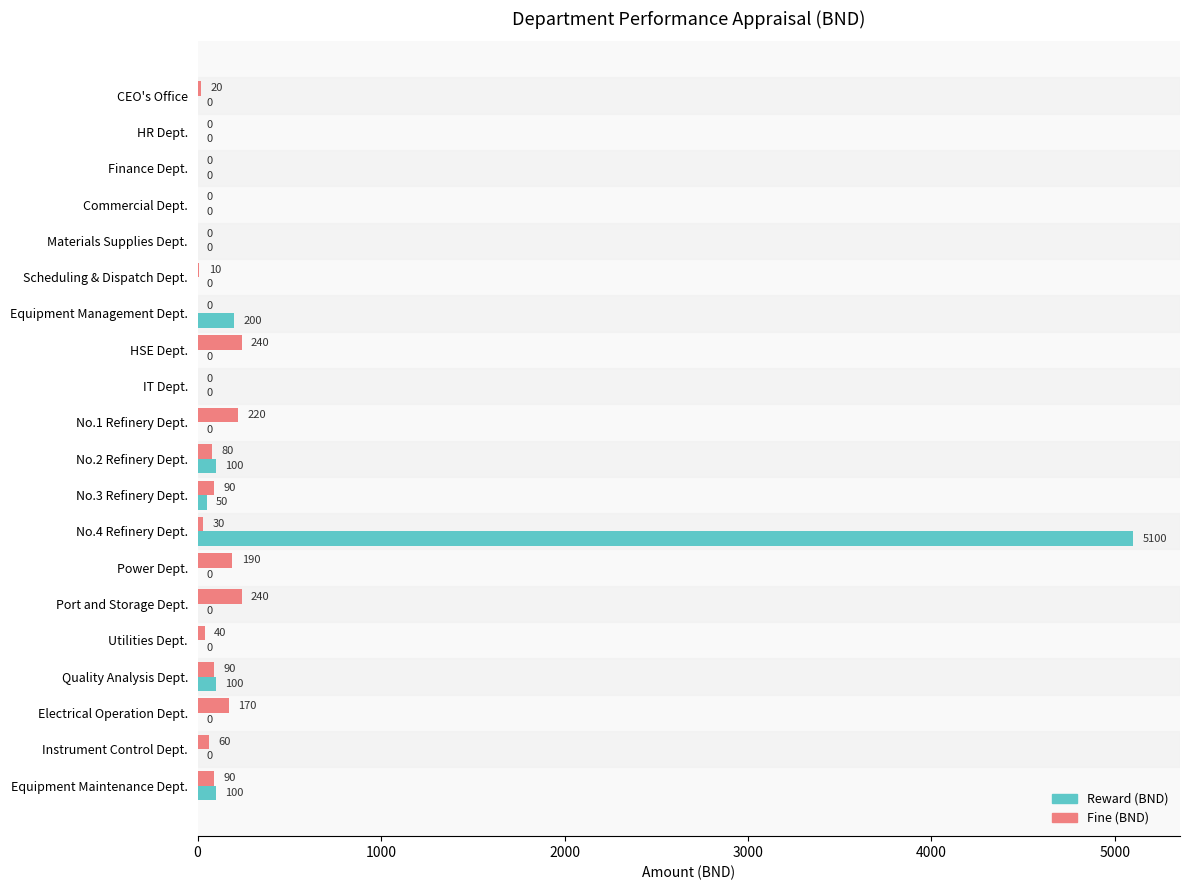

What is the sum of the Fine (BND) values at Electrical Operation Dept. and Utilities Dept.?

210